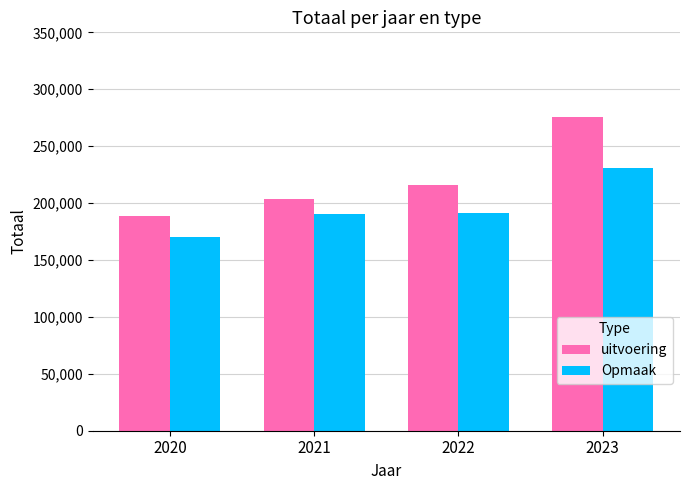

What is the difference between the maximum and second lowest values in the uitvoering series?

72592